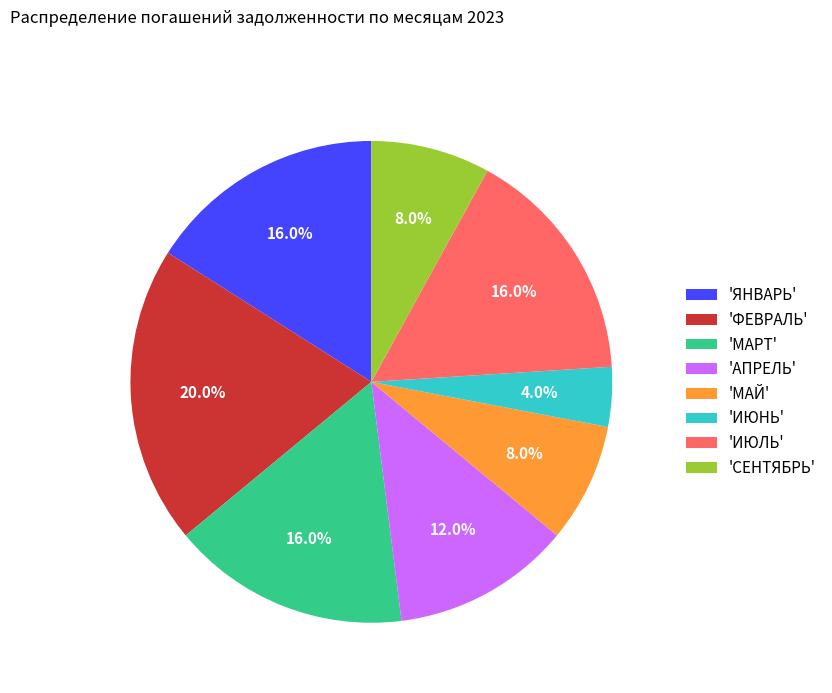

Does any single category account for the majority?

No